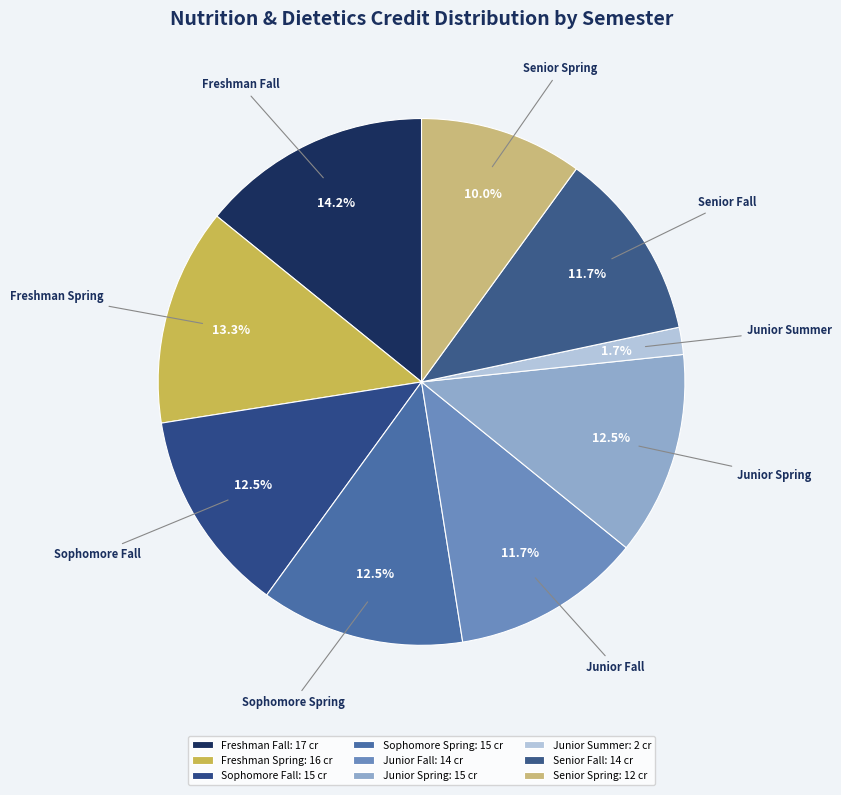

How many slices are in this pie chart?

9